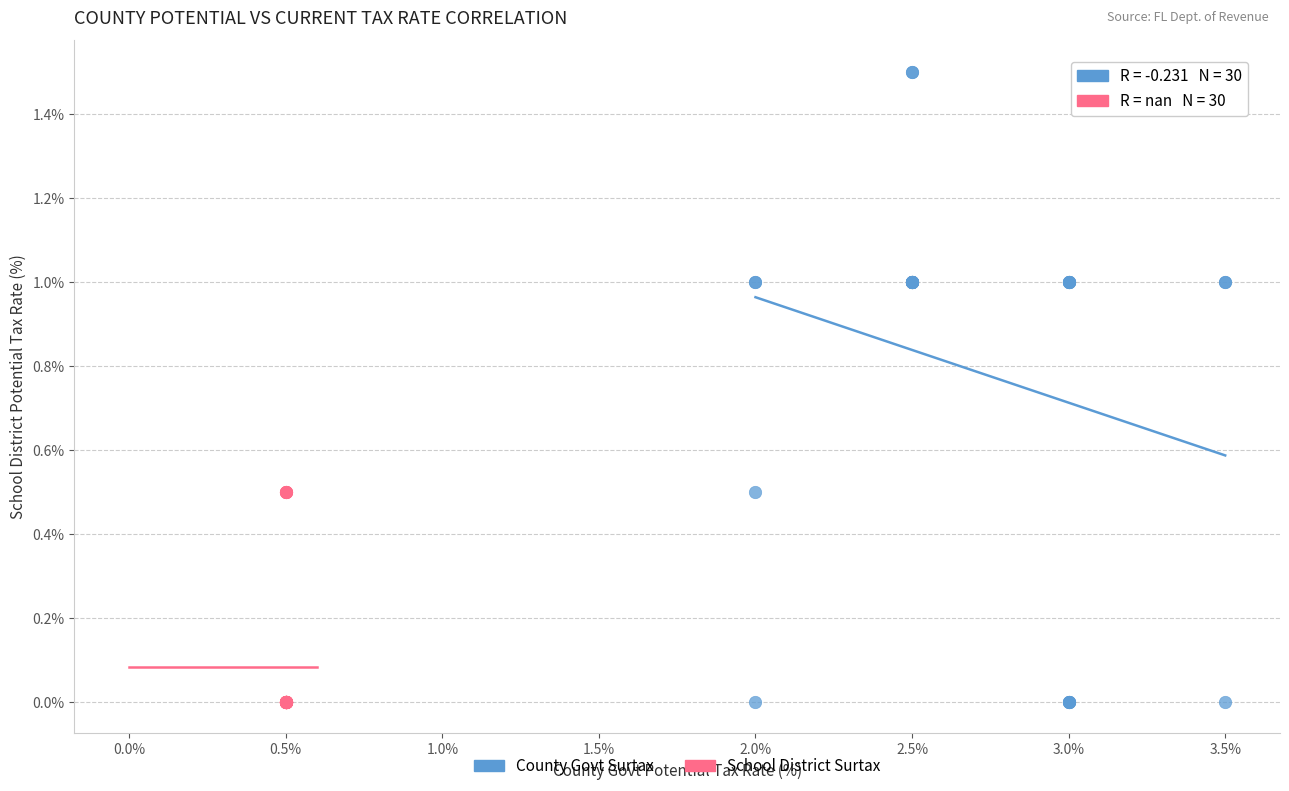

Which series has the largest Y range (max minus min)?

County Govt Surtax